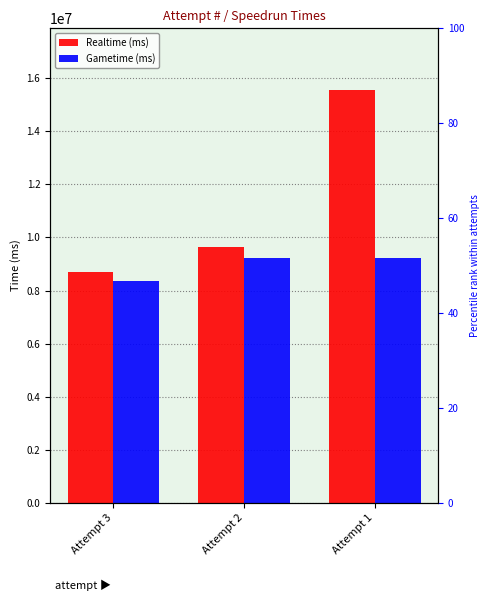

Reading left to right, extract all data points from this chart.

Realtime (ms): Attempt 3=8714655	Attempt 2=9646929	Attempt 1=15551738
Gametime (ms): Attempt 3=8371343	Attempt 2=9235797	Attempt 1=9240877